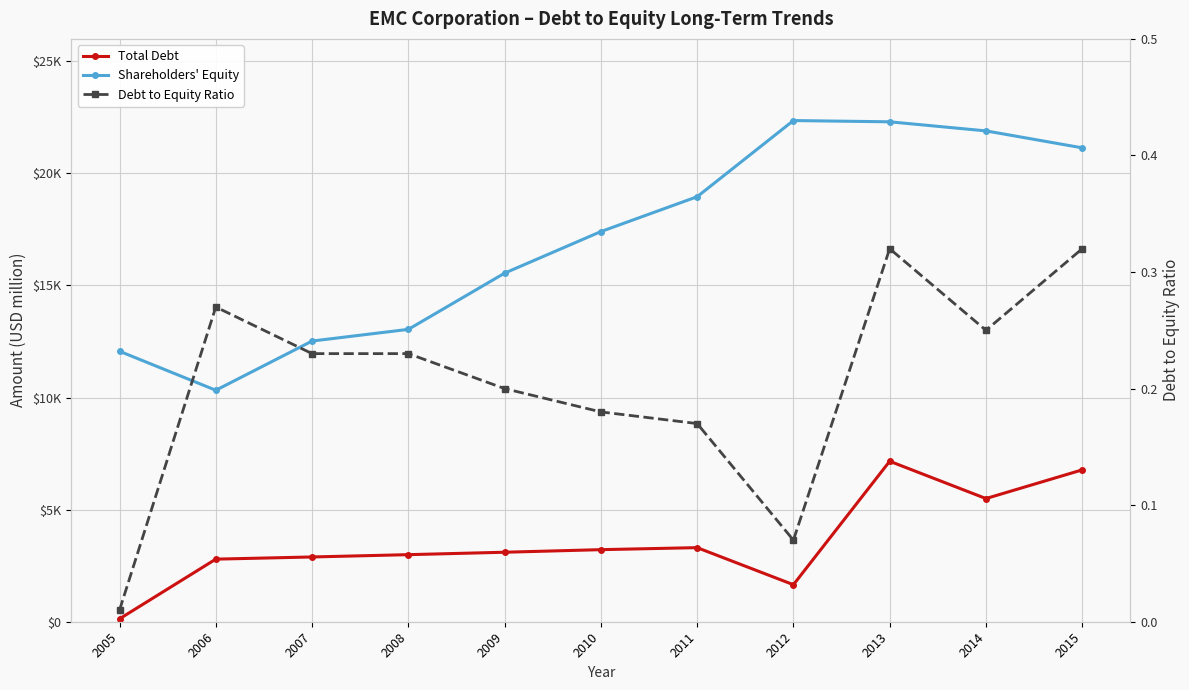

The Shareholders' Equity series shows 10326.0 at 2006. True or false?

True